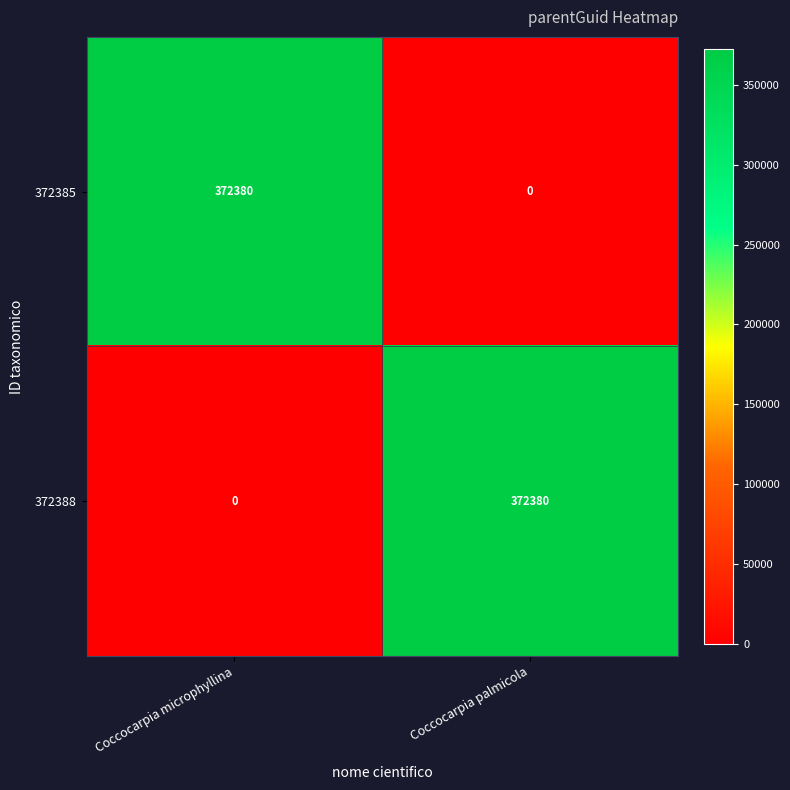

Reading left to right, what are all the values shown in this chart?

372385: 372380	0
372388: 0	372380